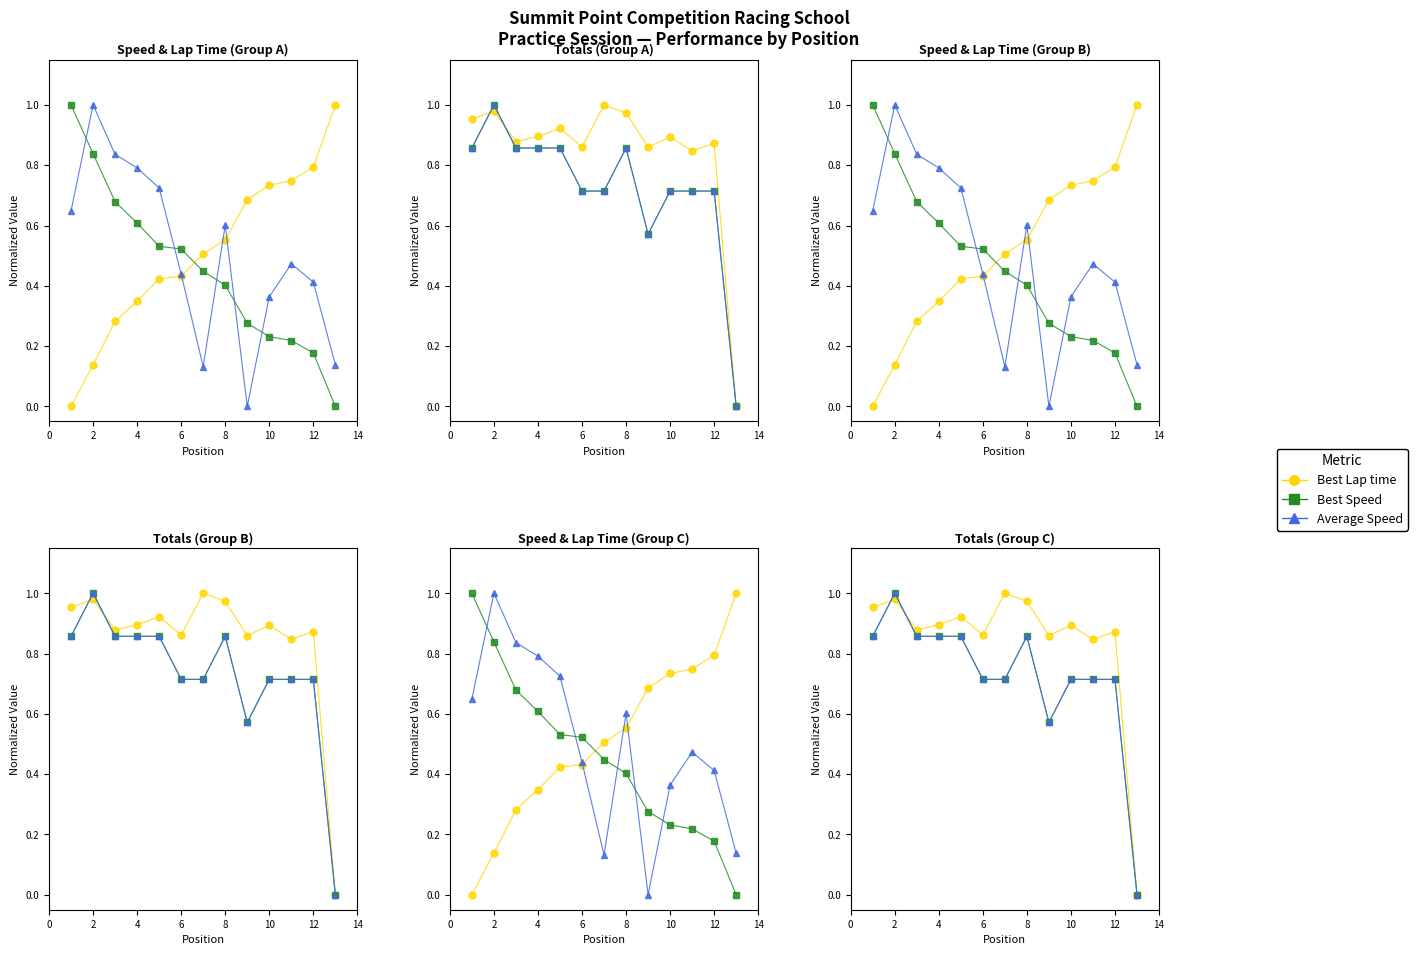

True or false: Average Speed has more than 1 interior local peaks.

True